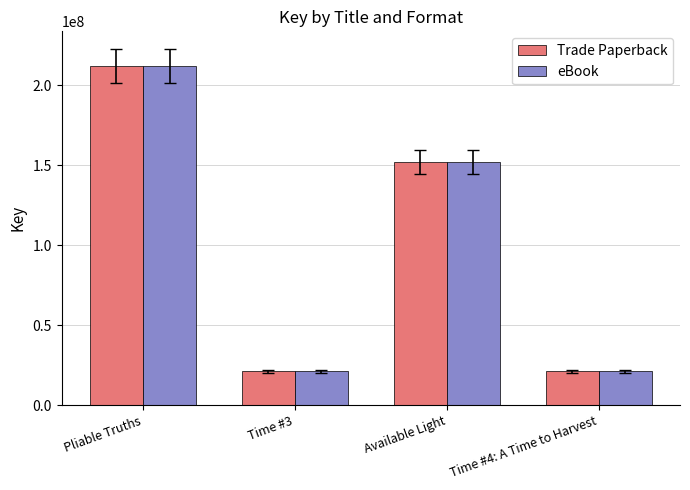

What is the difference between the maximum and minimum values in the Trade Paperback series?

190714456